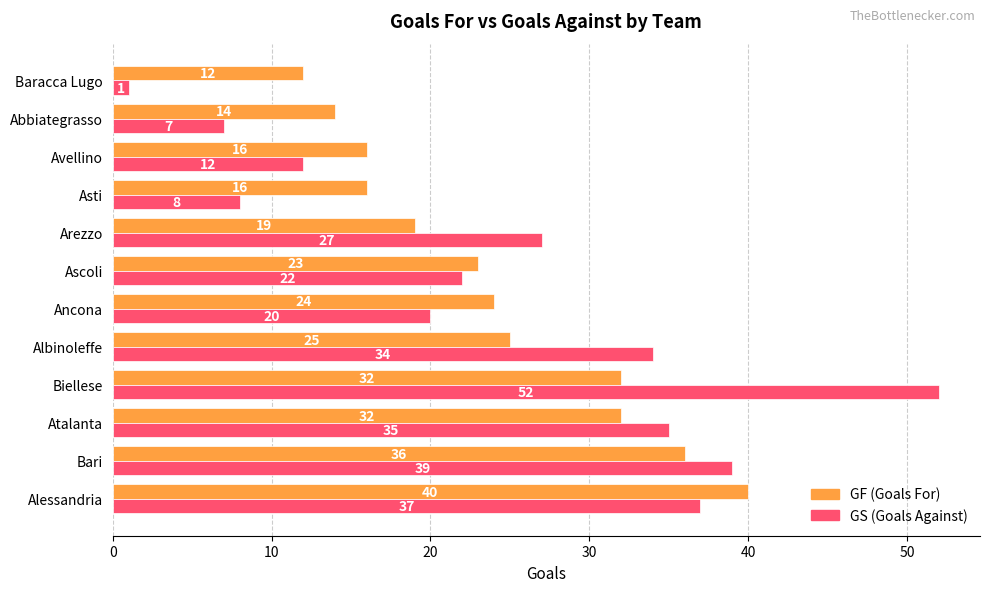

What is the approximate value of GF (Goals For) at Asti?

16